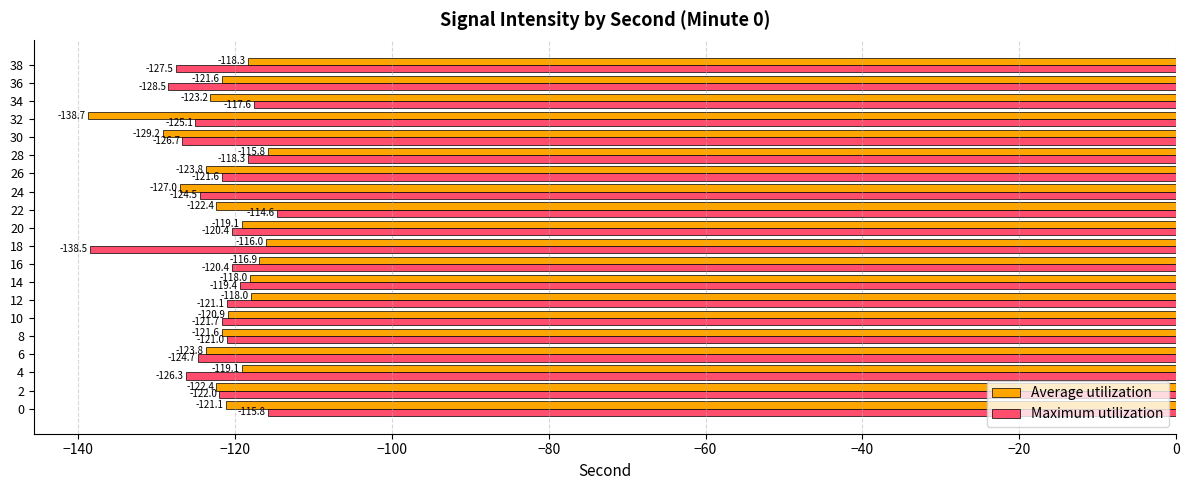

Rank the series by their average value, from lowest to highest.

Maximum utilization, Average utilization